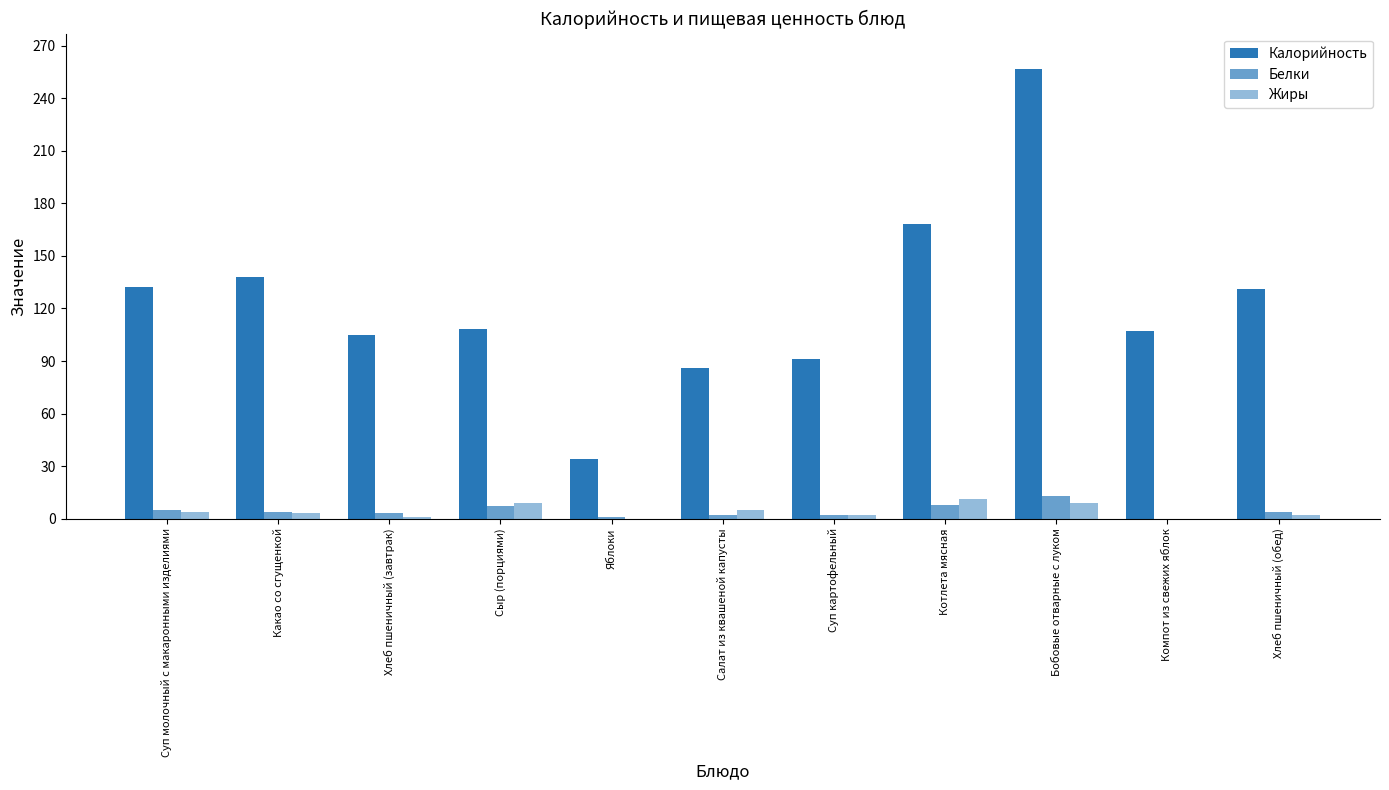

Reading right to left, transcribe all the data shown in this chart.

Калорийность: 131	107	257	168	91	86	34	108	105	138	132
Белки: 4	0	13	8	2	2	1	7	3	4	5
Жиры: 2	0	9	11	2	5	0	9	1	3	4